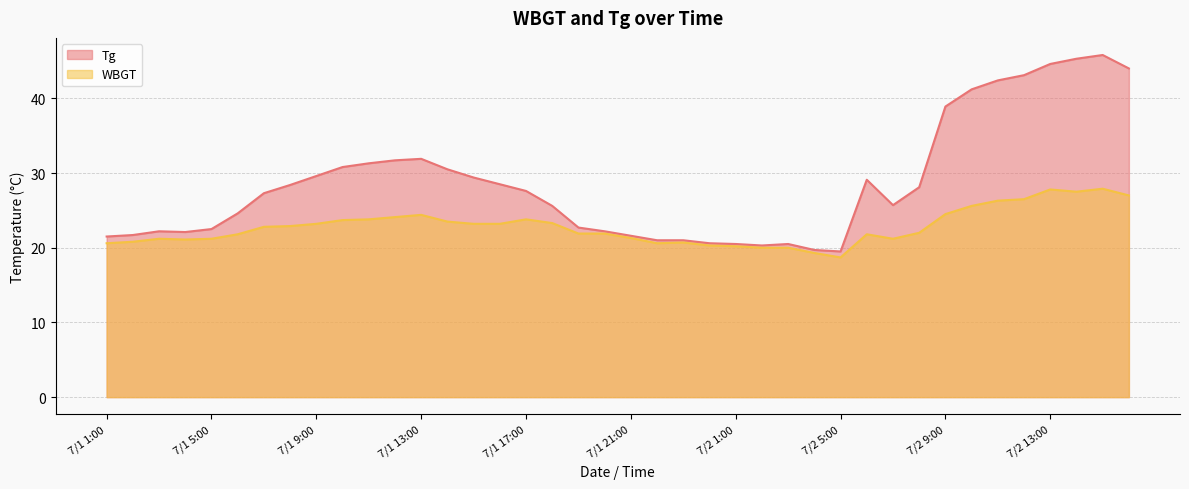

Is the value of WBGT at 7/1 23:00 greater than the value of Tg at 7/1 22:00?

No